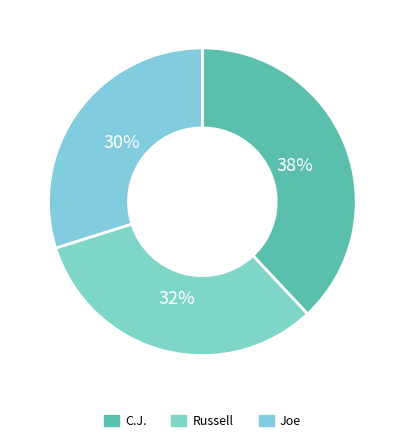

Rank the categories by value from highest to lowest.

C.J., Russell, Joe